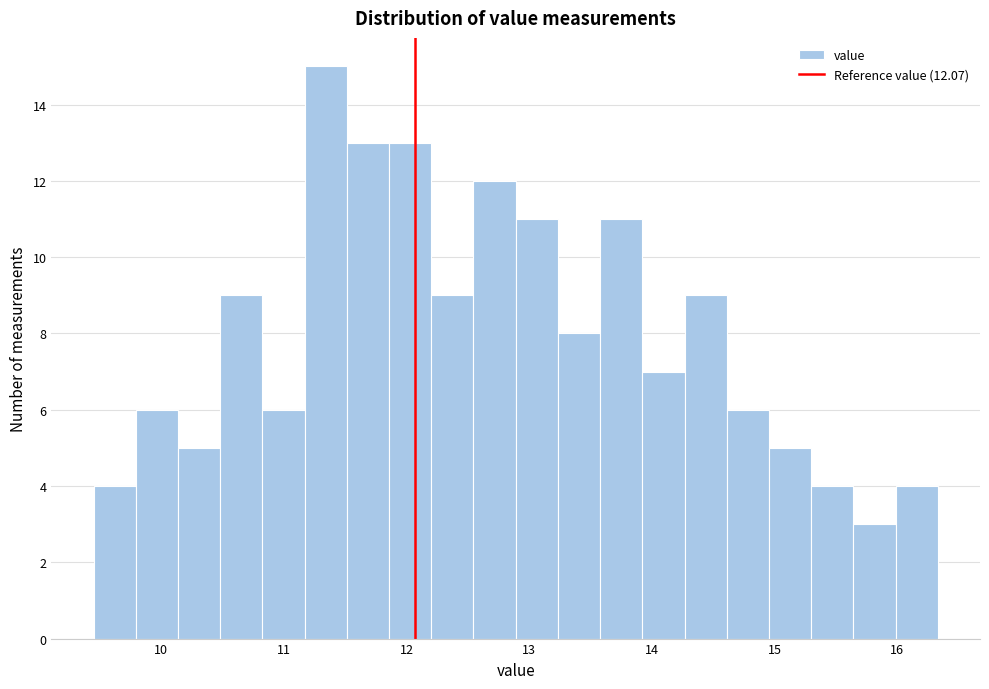

Read against the x-axis, roughly where is the centre of the tallest bar?

11.3